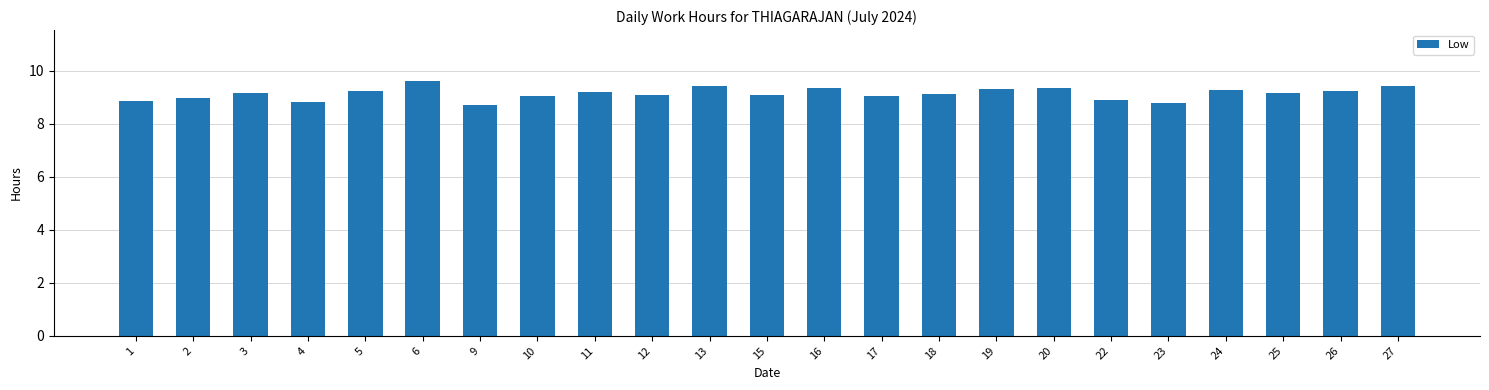

What is the approximate value at 20?

9.3